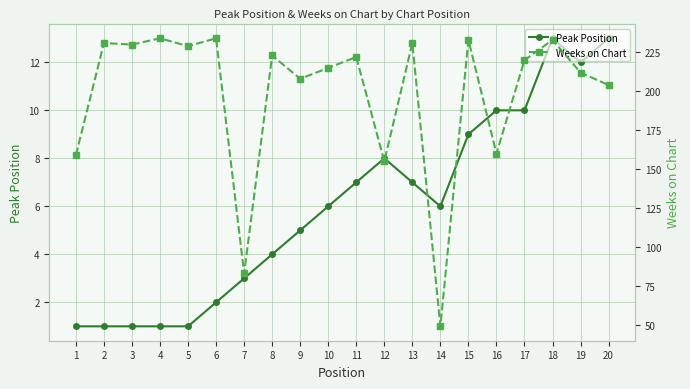

Which series has the largest total across all categories?

Weeks on Chart